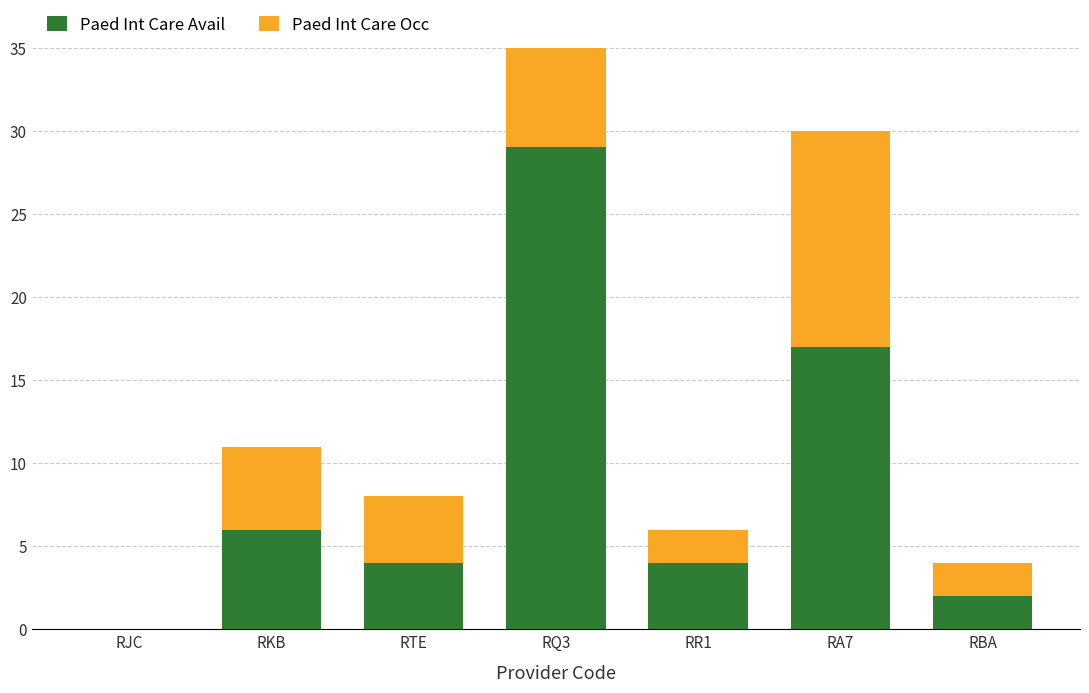

At RA7, list the series in order from largest to smallest.

Paed Int Care Avail, Paed Int Care Occ